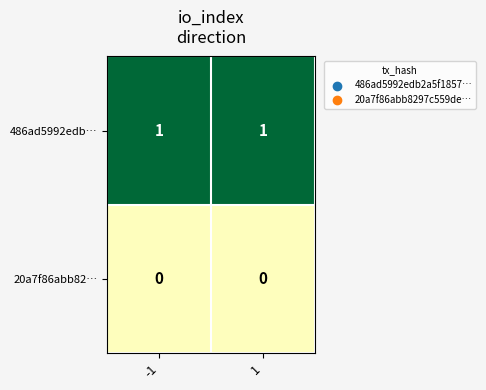

Rank the series by their average value, from highest to lowest.

486ad5992edb…, 20a7f86abb82…